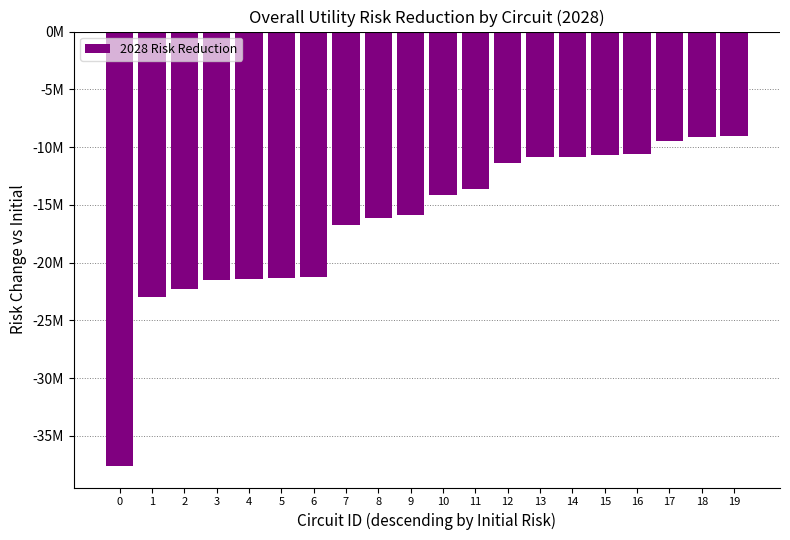

What is the maximum value shown in the chart?

-9046098.5